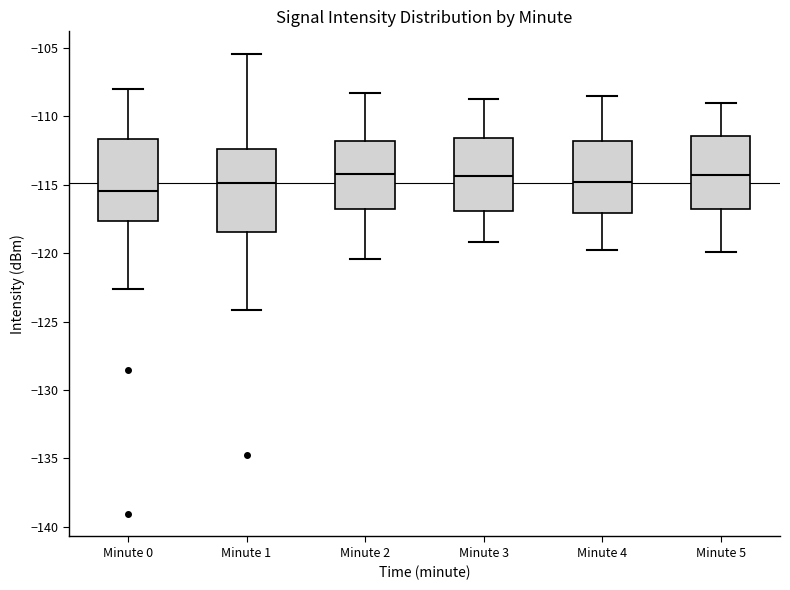

Which box has the lowest median line?

Minute 0